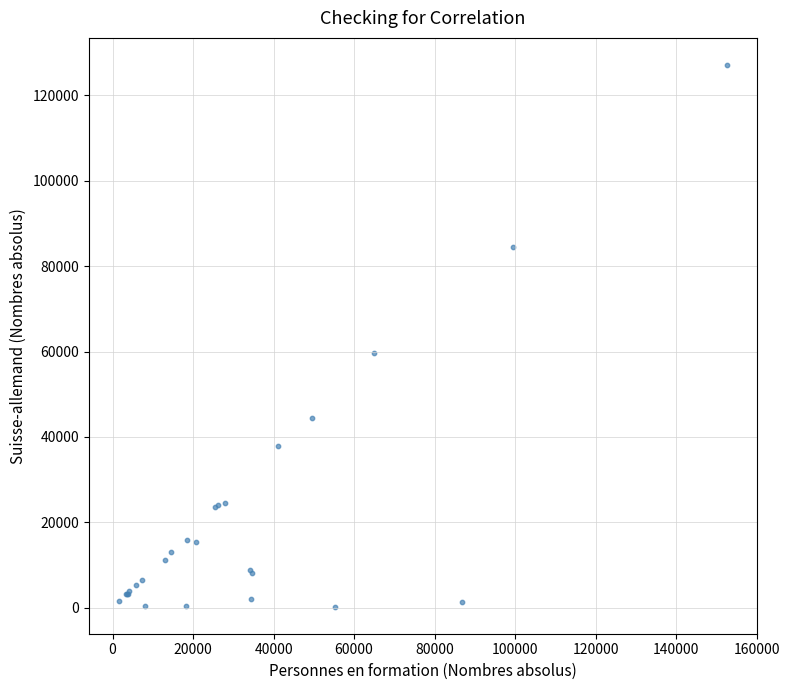

What Y value in the scatter plot is closest to 63679?

59656.2